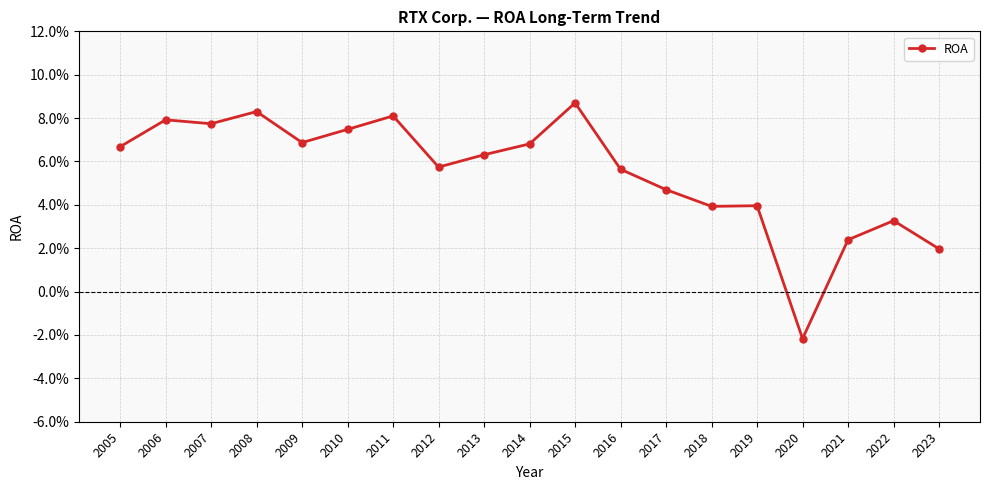

List the labels in order of value, largest first.

2015, 2008, 2011, 2006, 2007, 2010, 2009, 2014, 2005, 2013, 2012, 2016, 2017, 2019, 2018, 2022, 2021, 2023, 2020